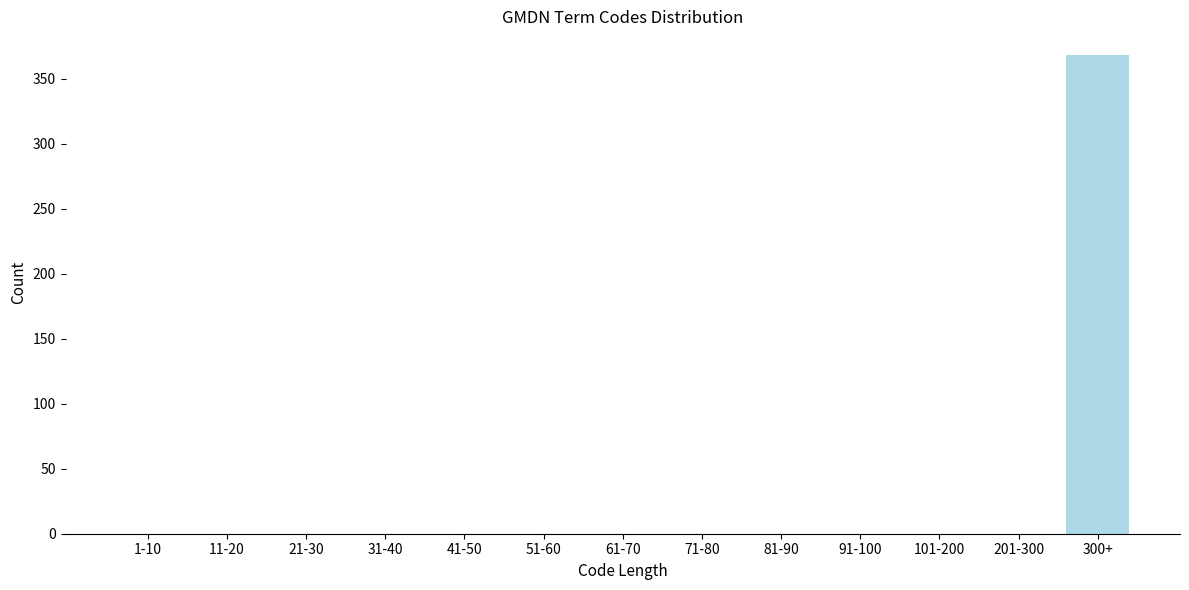

What is the maximum value shown in the chart?

368